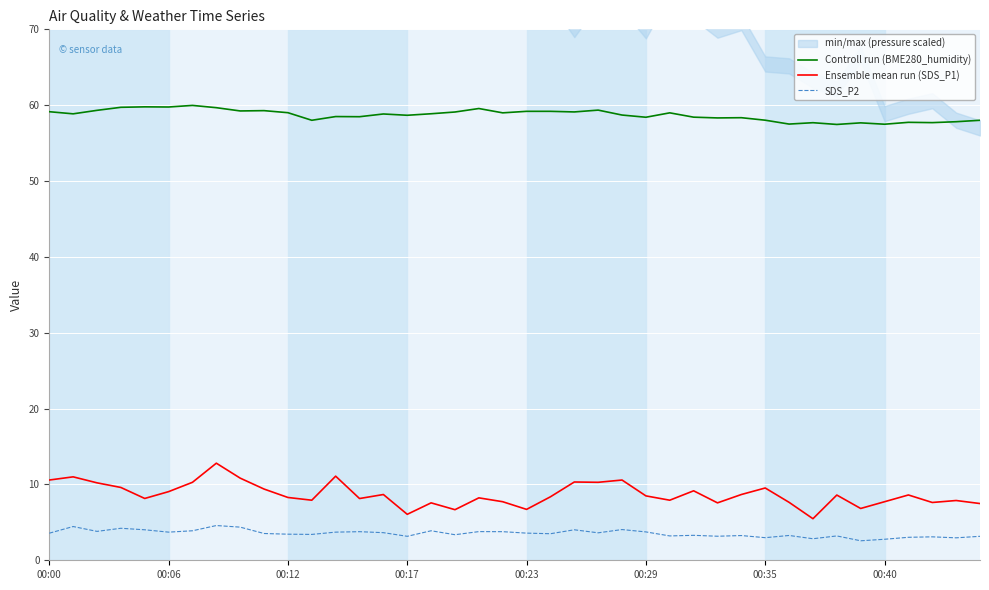

How many interior local peaks does the Controll run (BME280_humidity) series have?

12